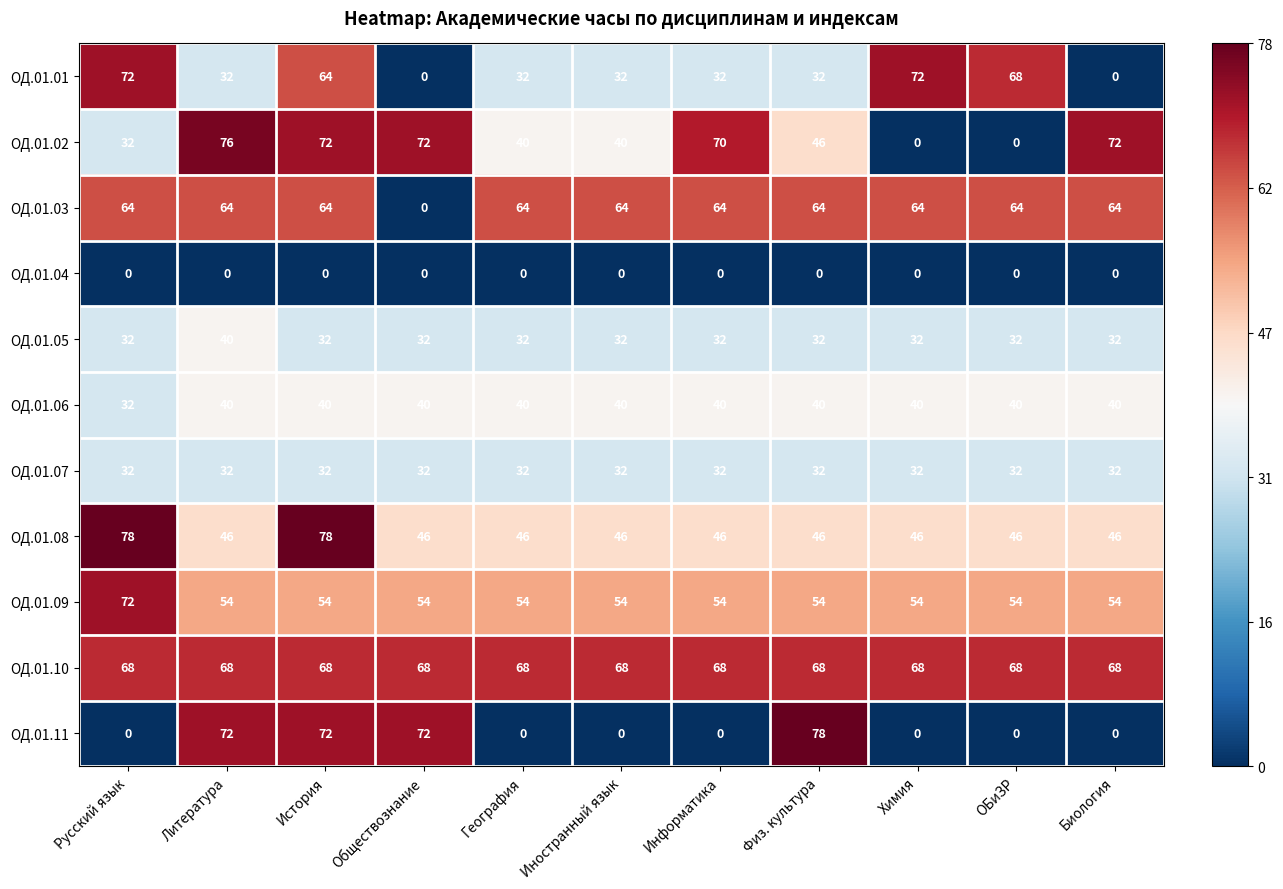

Which series has the widest spread of values?

ОД.01.11